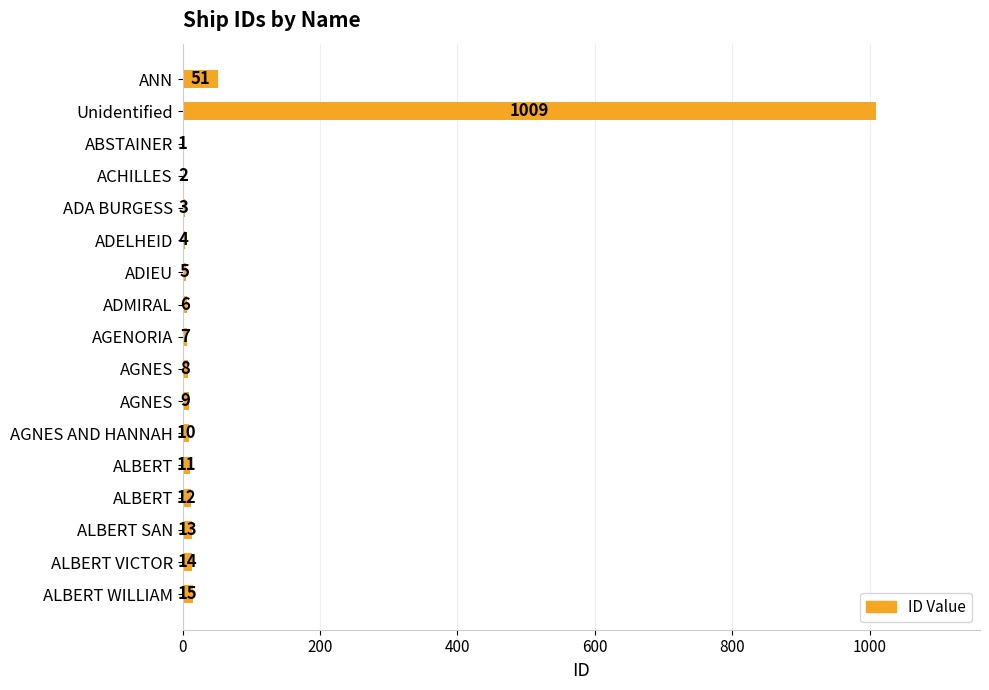

How many distinct data groups are displayed?

1